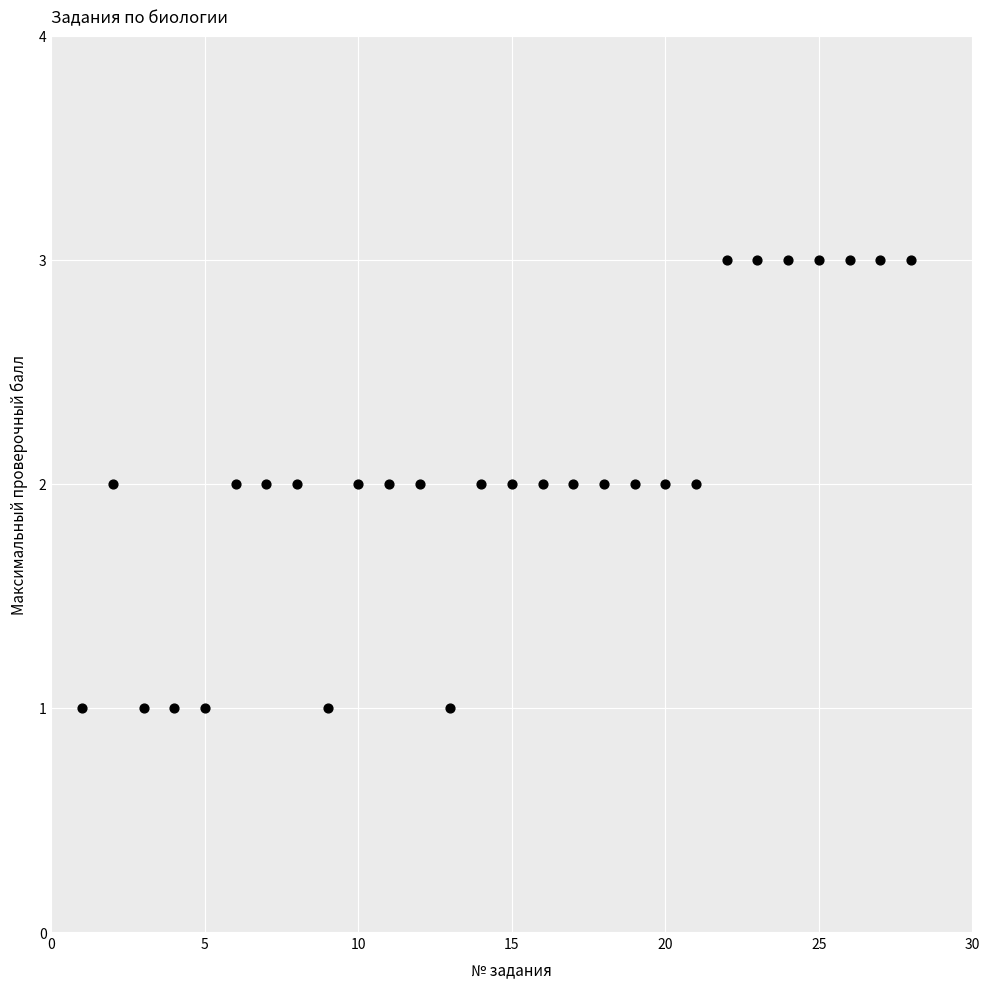

What is the range of X values (max minus min)?

27